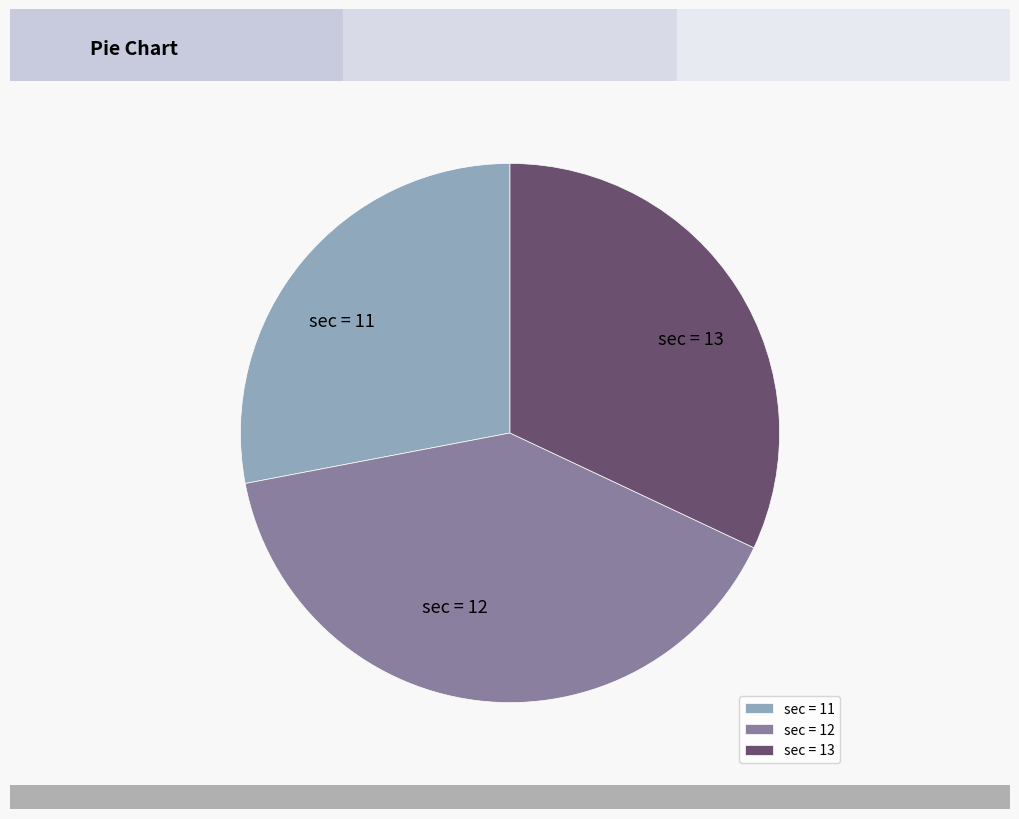

Between sec = 13 and sec = 12, which is larger?

sec = 12